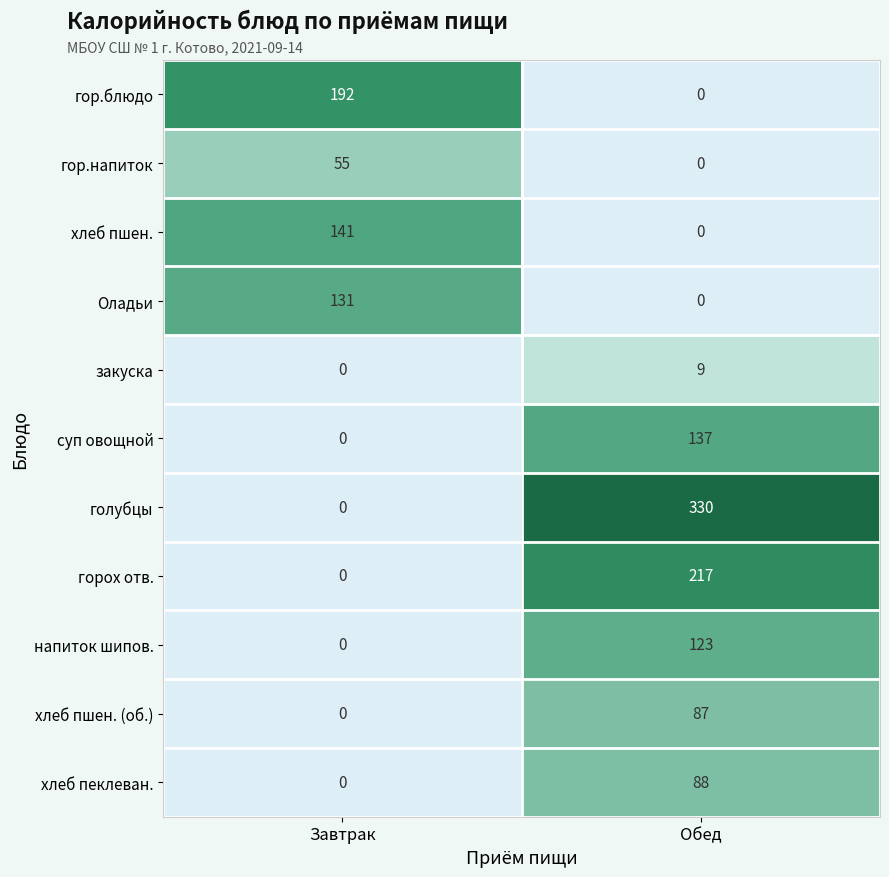

True or false: голубцы has a value of 330 at Обед.

True